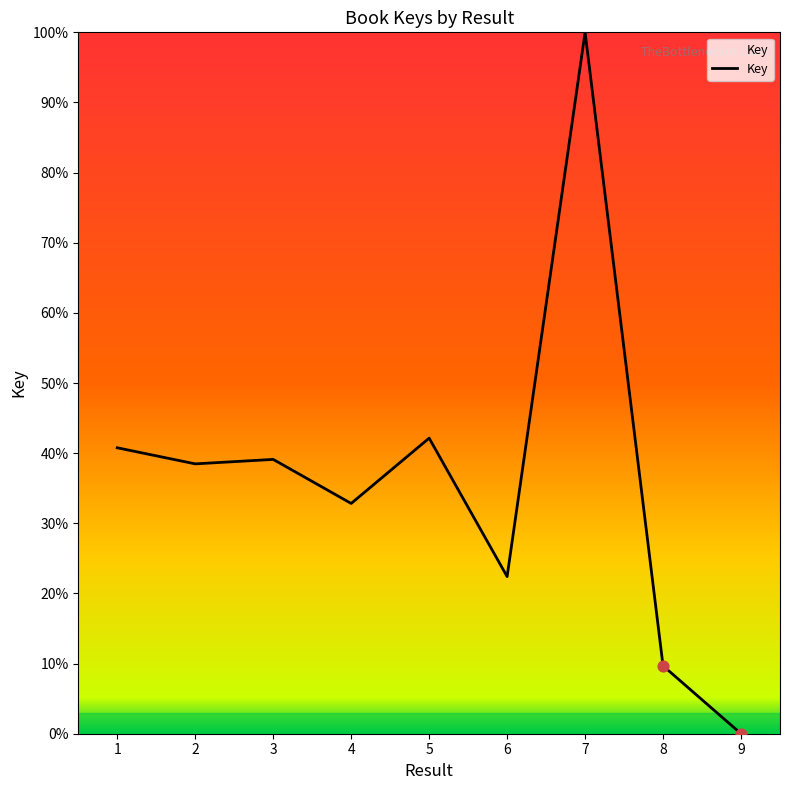

What is the ratio of the value at 2 to the value at 5?

0.9